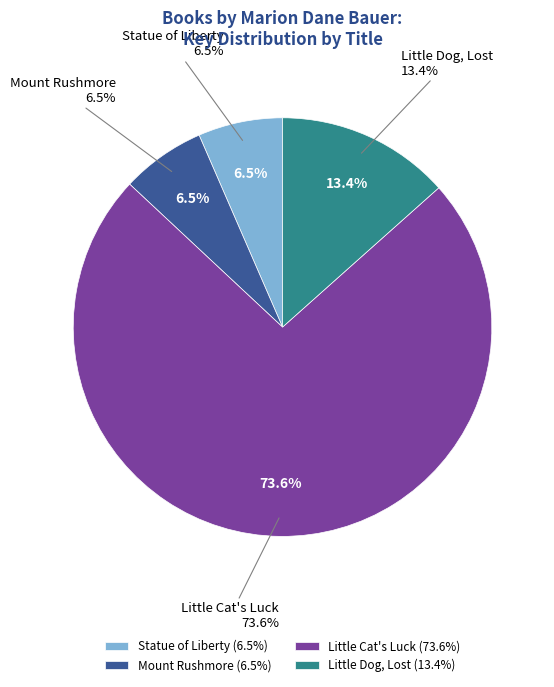

Rank the categories by value from highest to lowest.

Little Cat's Luck, Little Dog, Lost, Statue of Liberty, Mount Rushmore